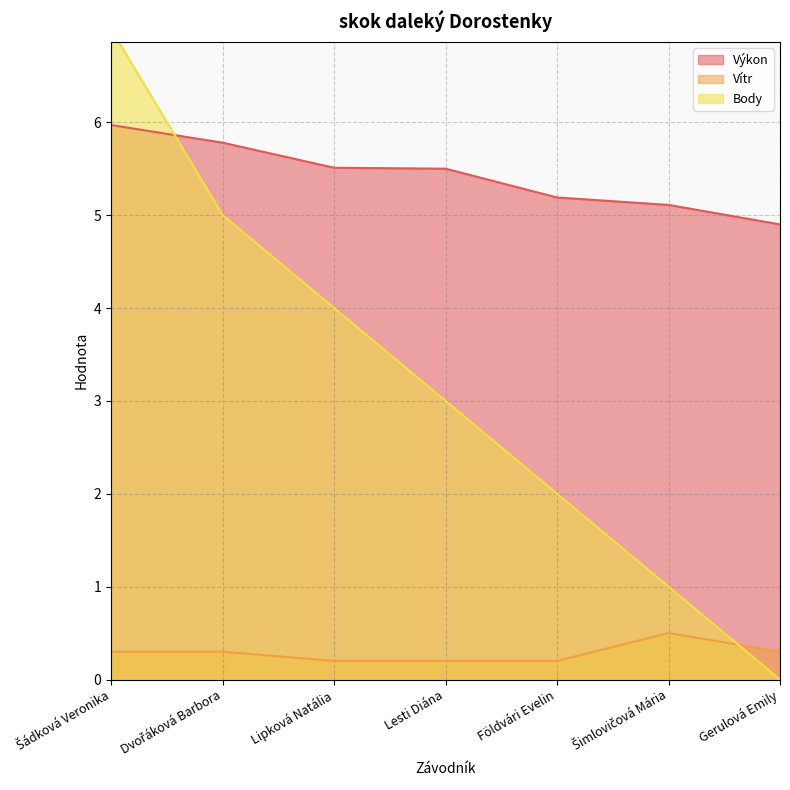

Rank the series at Šimlovičová Mária from highest to lowest value.

Výkon, Body, Vítr